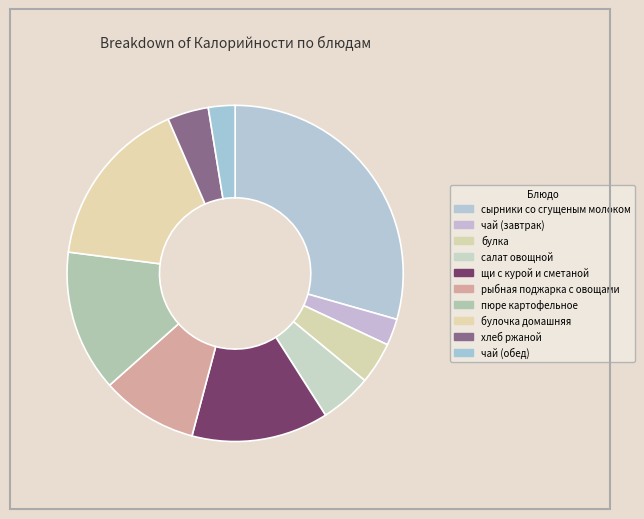

Is it true that салат овощной is 1% of the pie?

False